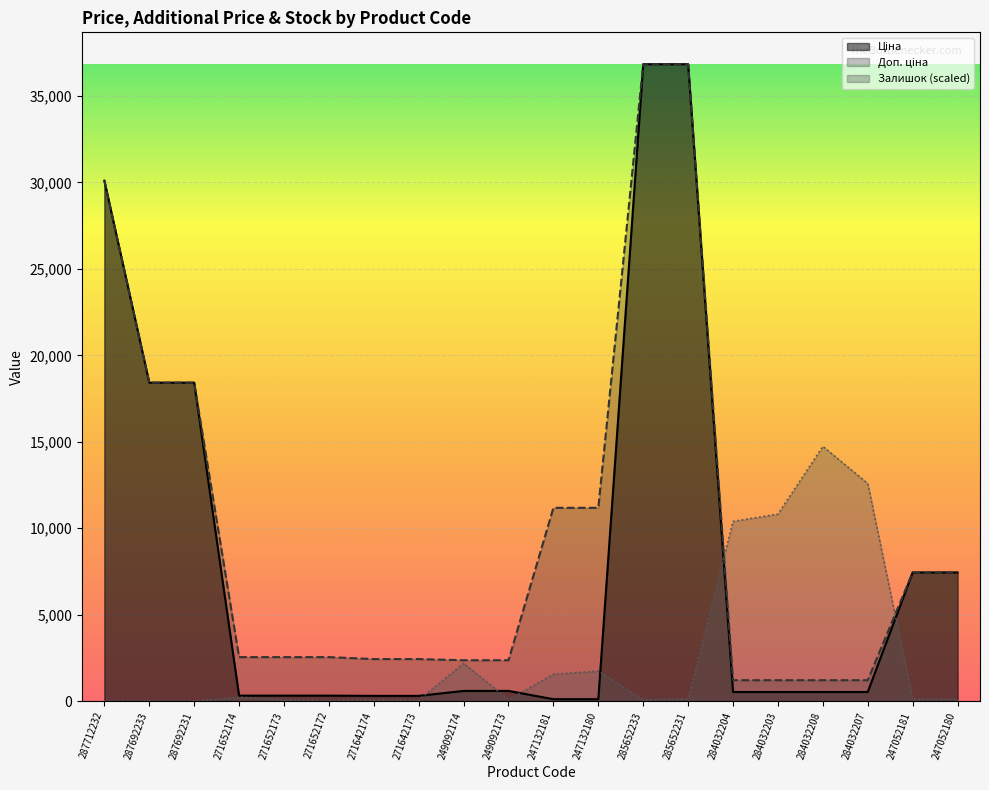

What is the label of the 12th point from the left?

247132180